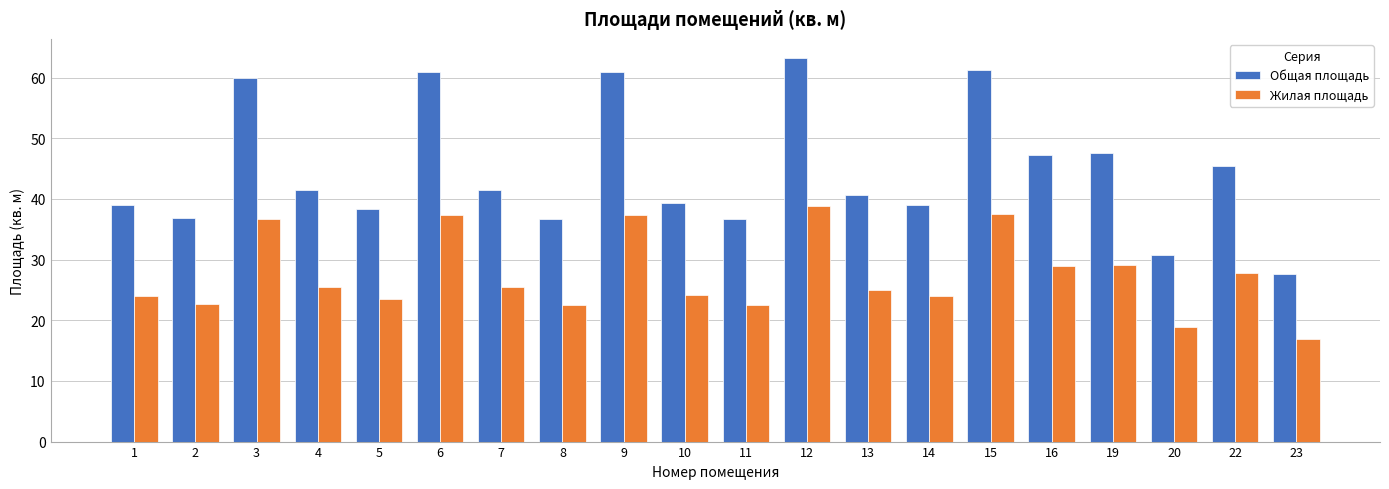

Which series changed the most between 12 and 19?

Общая площадь